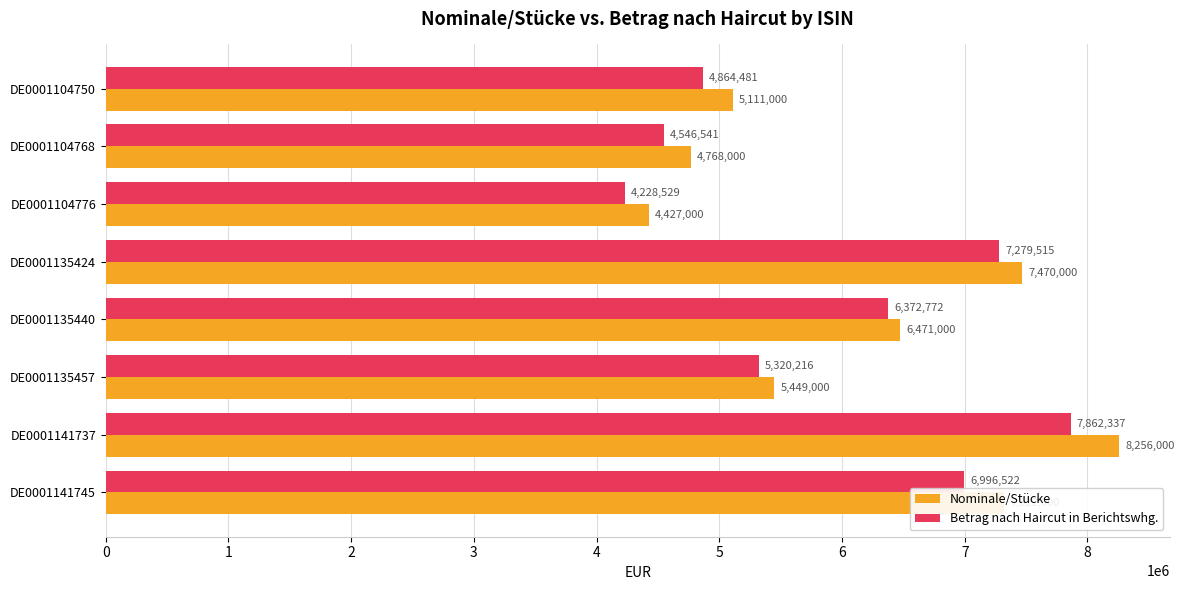

Which series has the largest range (max minus min)?

Nominale/Stücke